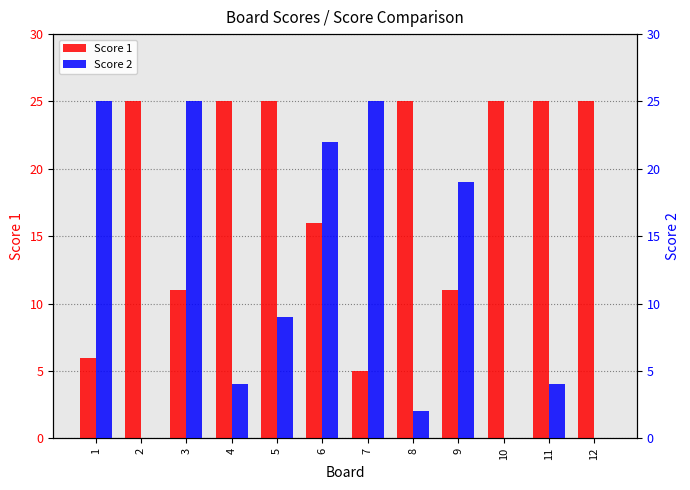

Which has a higher value, 1 or 8?

8